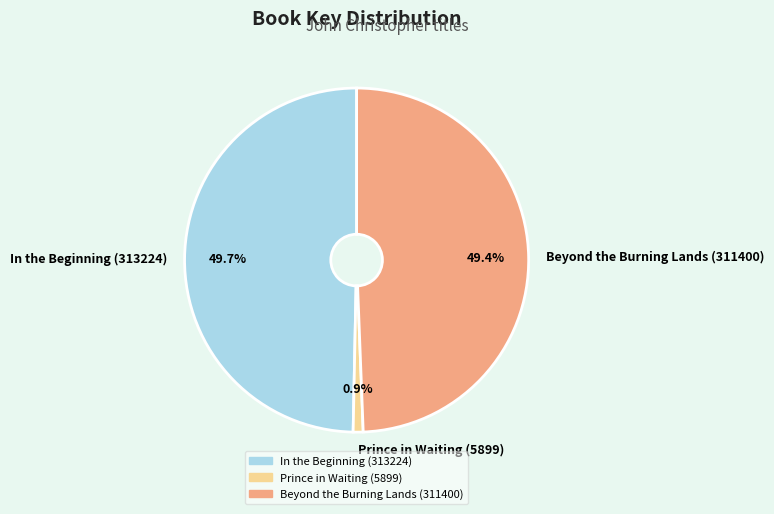

The Beyond the Burning Lands (311400) slice represents 49% of the pie. True or false?

True